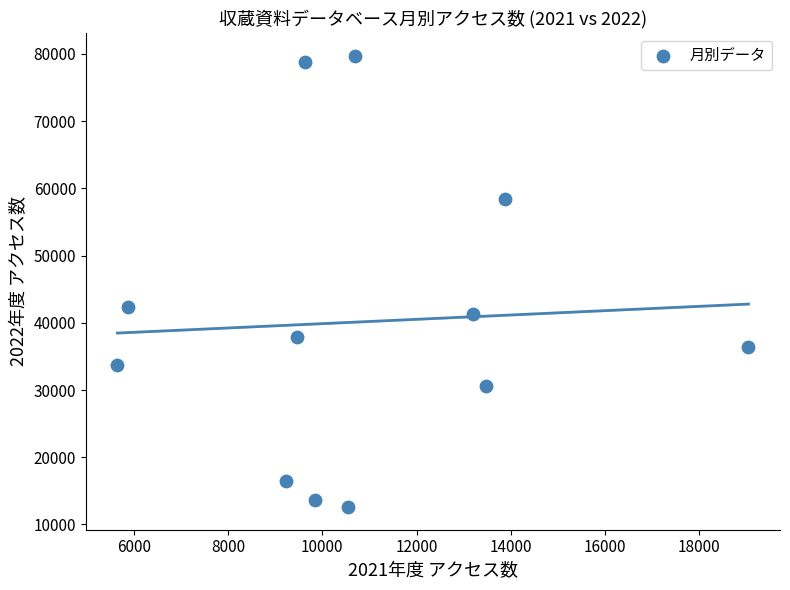

What Y value in the scatter plot is closest to 46154?

42355